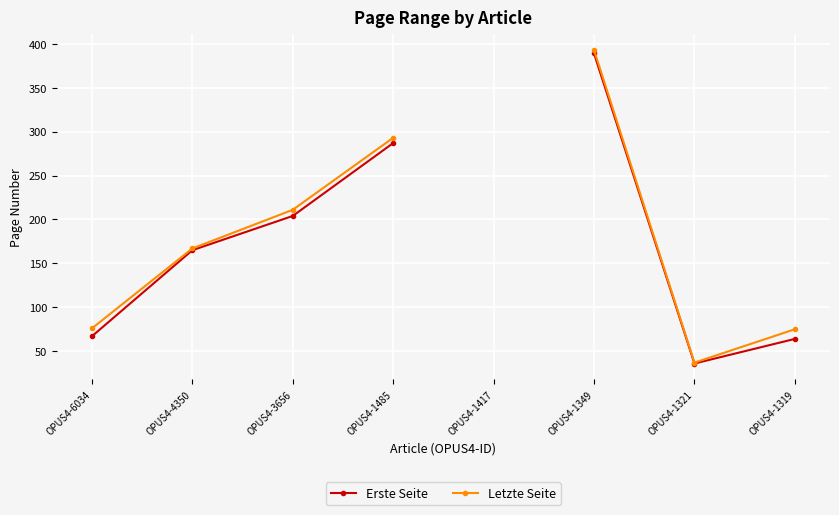

At which category does Erste Seite reach its first local valley?

OPUS4-1321